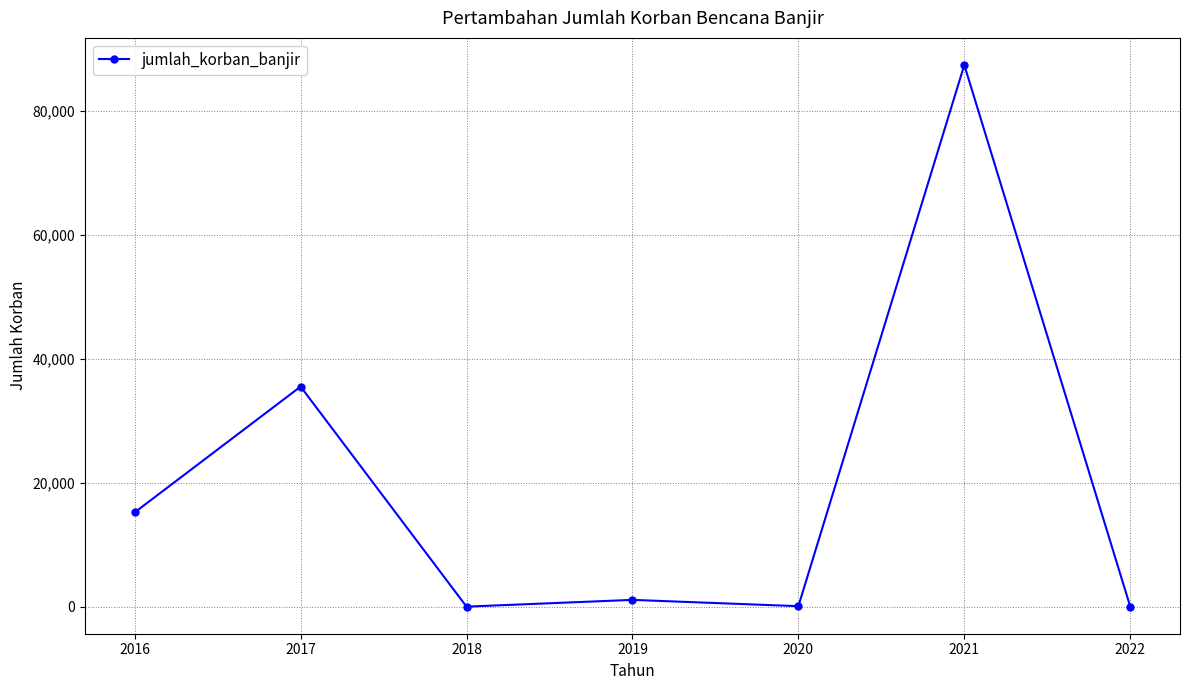

How many series are shown in this chart?

1